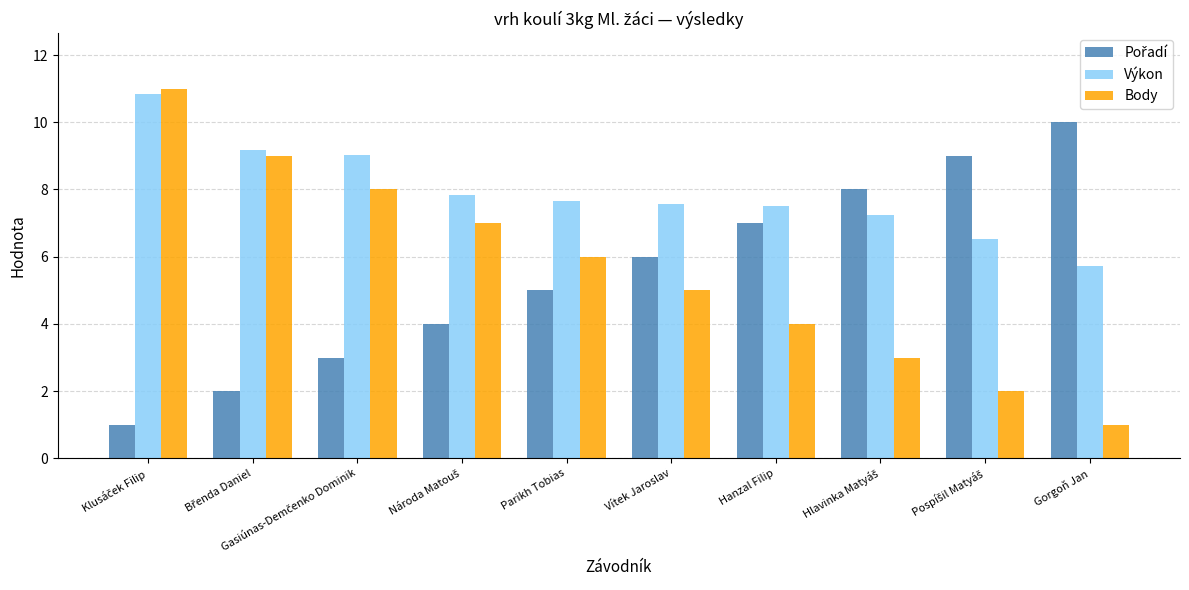

How many bars are there in each group?

3